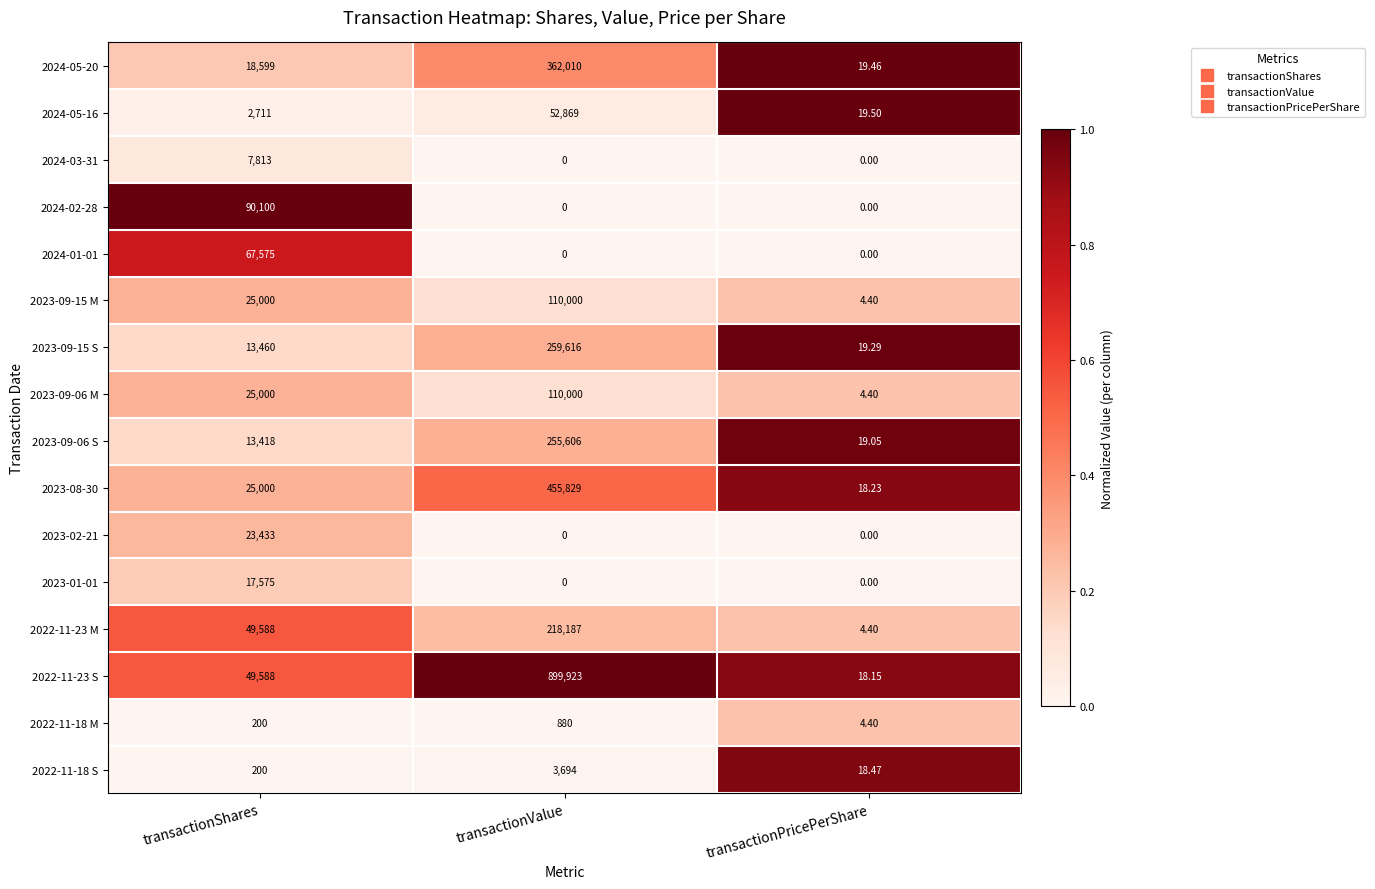

Which series has the largest total across all categories?

2022-11-23 S